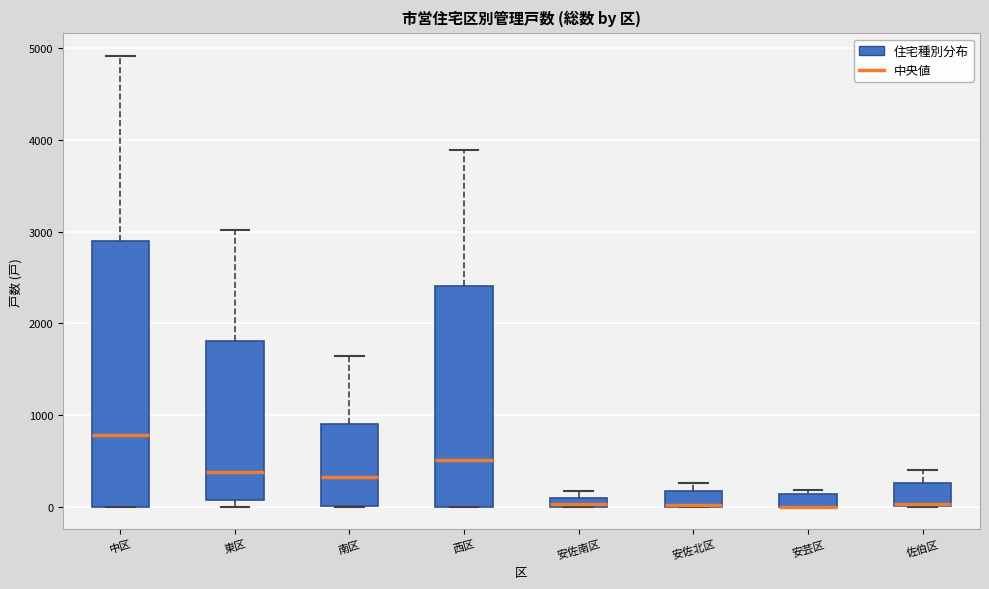

Where does the median line of the box for 中区 sit on the y-axis? The values are not printed on the chart, so give them approximately, as read against the axis.

800